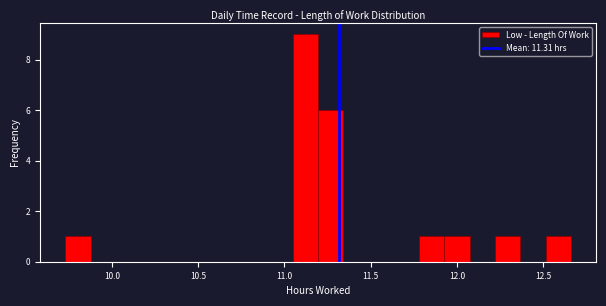

Around what value on the x-axis is the tallest bar? Give the approximate position of its centre, as read against the axis.

11.10